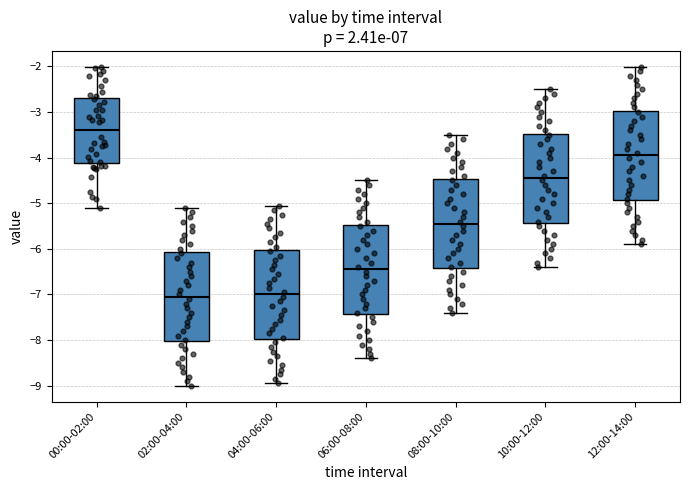

Reading left to right, read every box against the y-axis: the position of its median line, the range the box covers, and the ends of its whiskers. The values are not printed on the chart, so give them approximately, as read against the axis.

00:00-02:00: median -3.4, box -4.1 to -2.7, whiskers -5.1 to -2.0
02:00-04:00: median -7.0, box -8.0 to -6.1, whiskers -9.0 to -5.1
04:00-06:00: median -7.0, box -8.0 to -6.0, whiskers -8.9 to -5.0
06:00-08:00: median -6.4, box -7.4 to -5.5, whiskers -8.4 to -4.5
08:00-10:00: median -5.4, box -6.4 to -4.5, whiskers -7.4 to -3.5
10:00-12:00: median -4.4, box -5.4 to -3.5, whiskers -6.4 to -2.5
12:00-14:00: median -3.9, box -4.9 to -3.0, whiskers -5.9 to -2.0